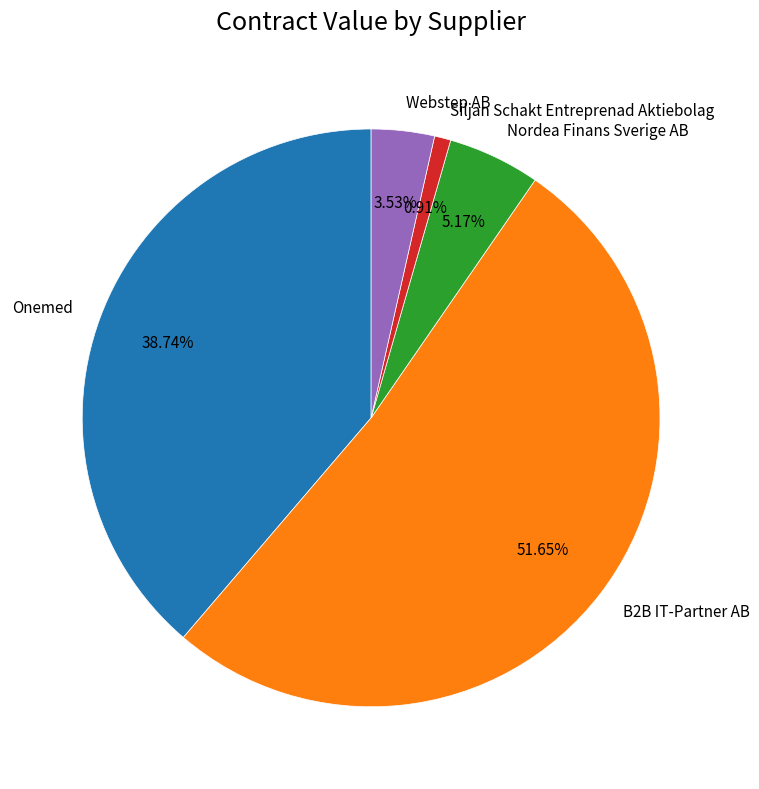

What is the majority slice?

B2B IT-Partner AB